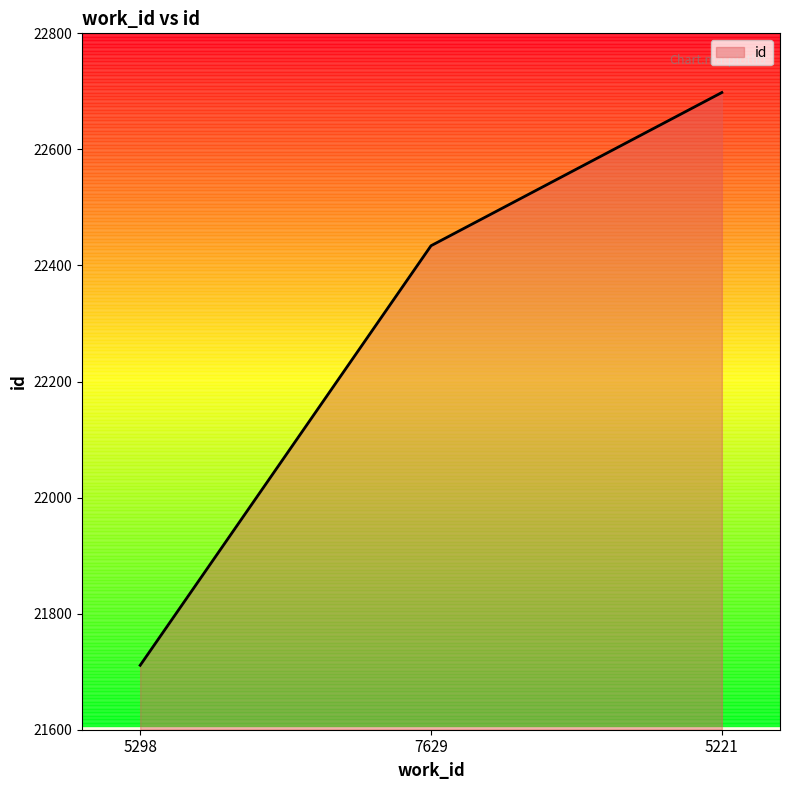

How many categories are shown in the chart?

3